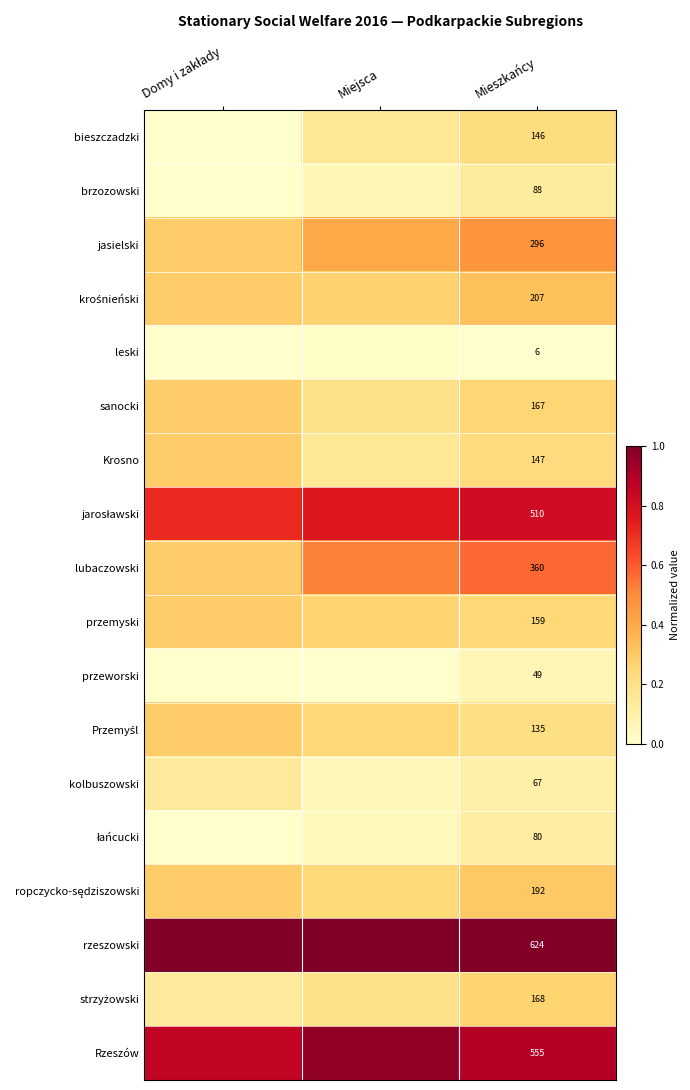

Is it true that krośnieński equals 0.3 at Domy i zakłady?

True